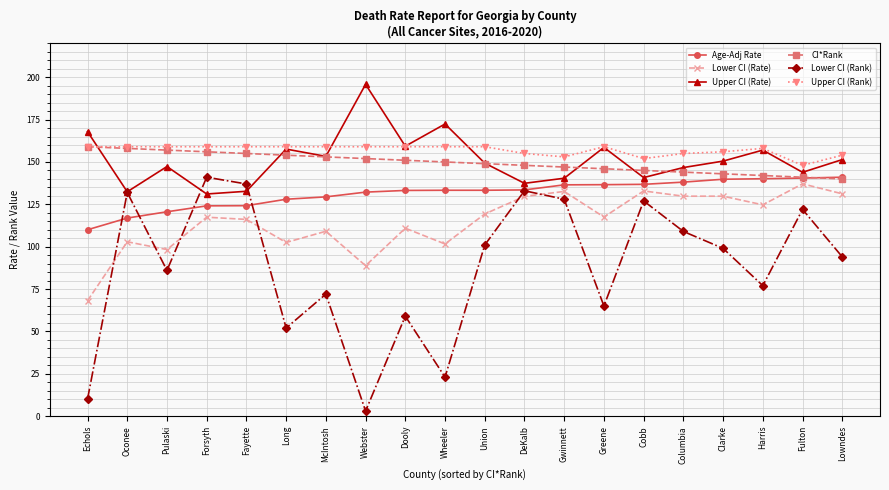

Which series has the largest range (max minus min)?

Lower CI (Rank)